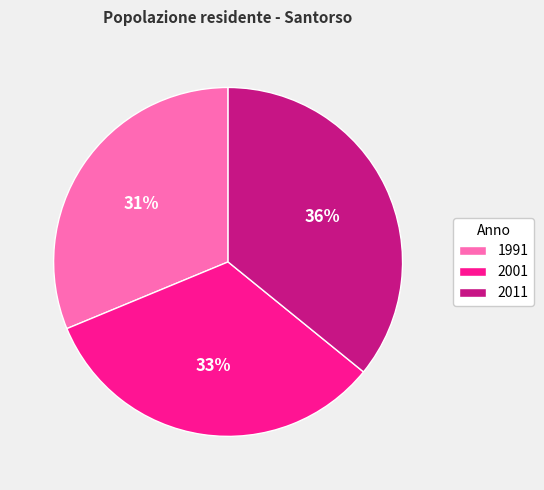

How many segments does this pie chart have?

3